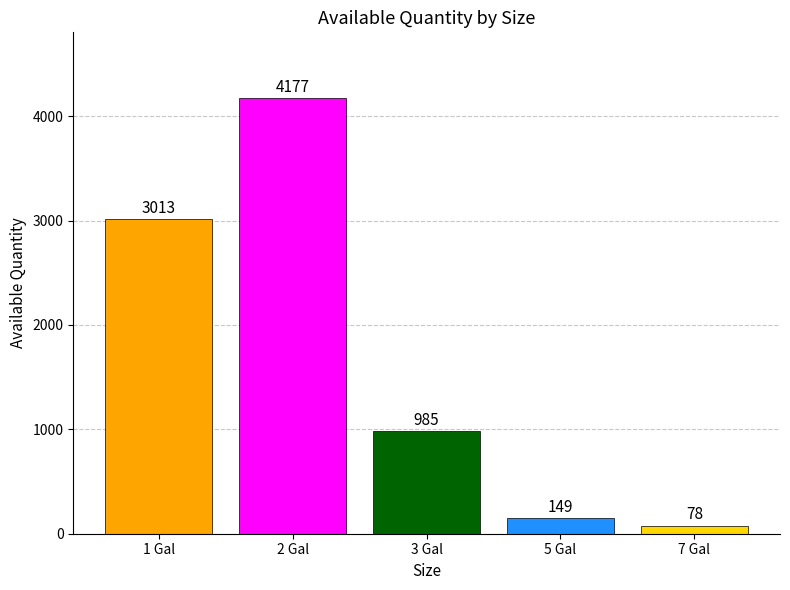

Reading right to left, extract all data points from this chart.

7 Gal=78	5 Gal=149	3 Gal=985	2 Gal=4177	1 Gal=3013